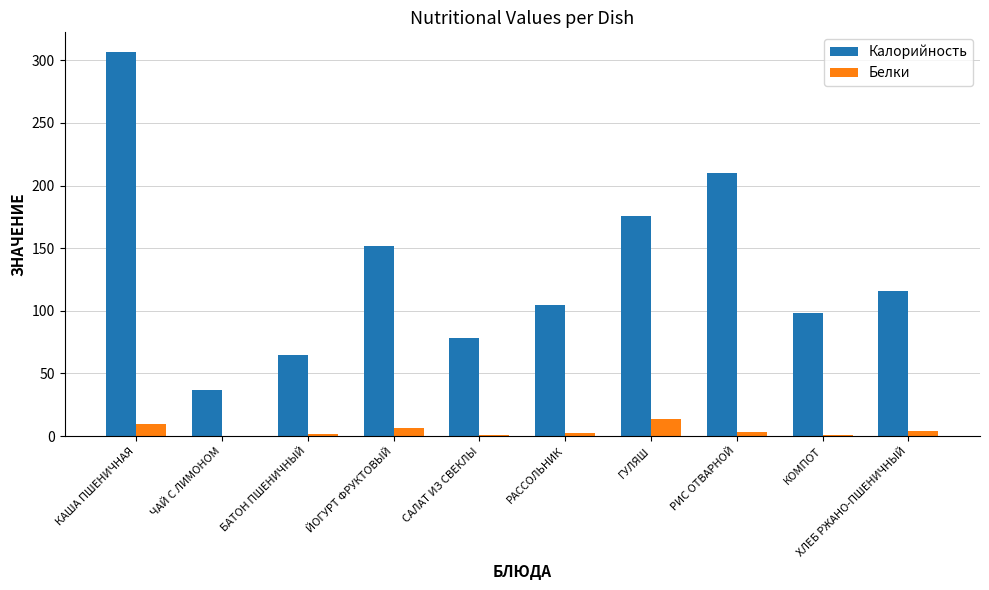

What is the total value across all series at ГУЛЯШ?

189.5